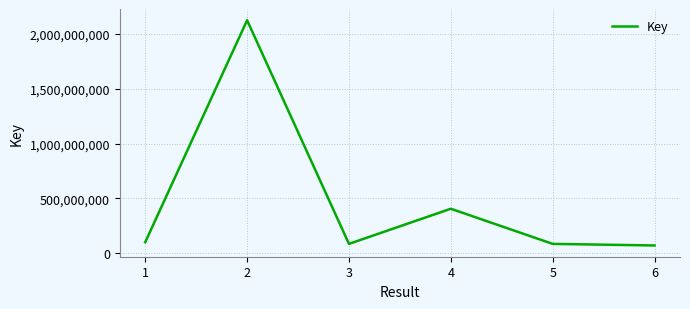

What is the minimum value shown in the chart?

71212341